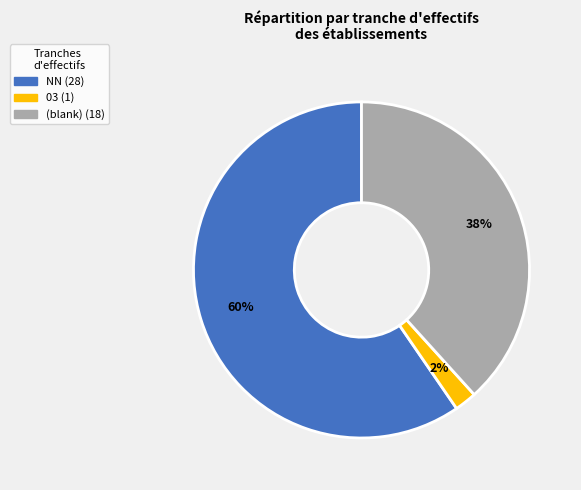

Is there a majority slice in this chart?

Yes